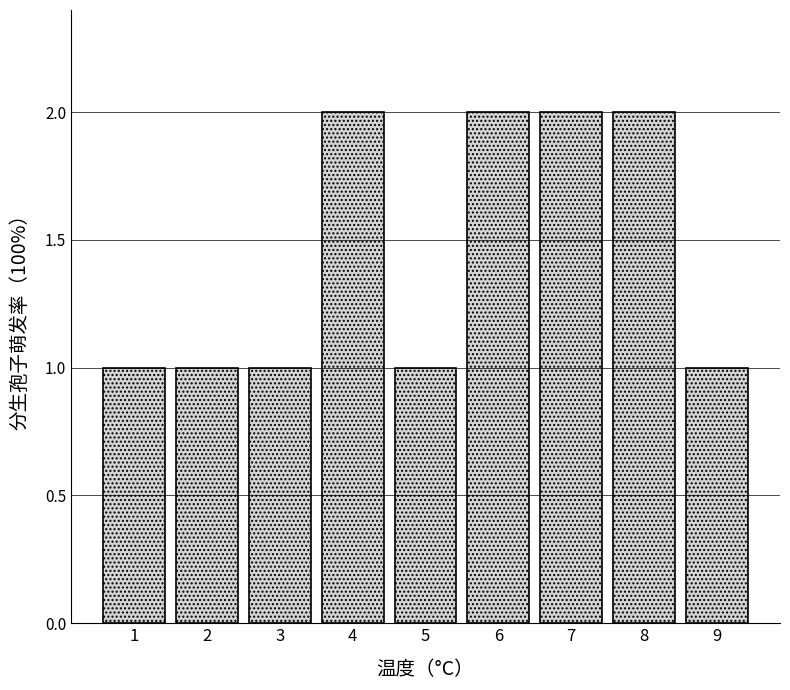

Reading right to left, extract all data points from this chart.

9=1	8=2	7=2	6=2	5=1	4=2	3=1	2=1	1=1